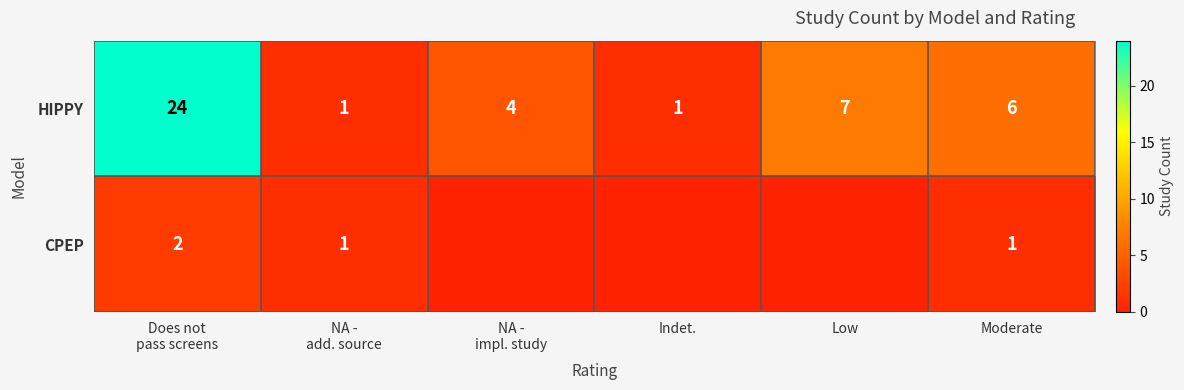

At which category is the sum across all series the highest?

Does not
pass screens